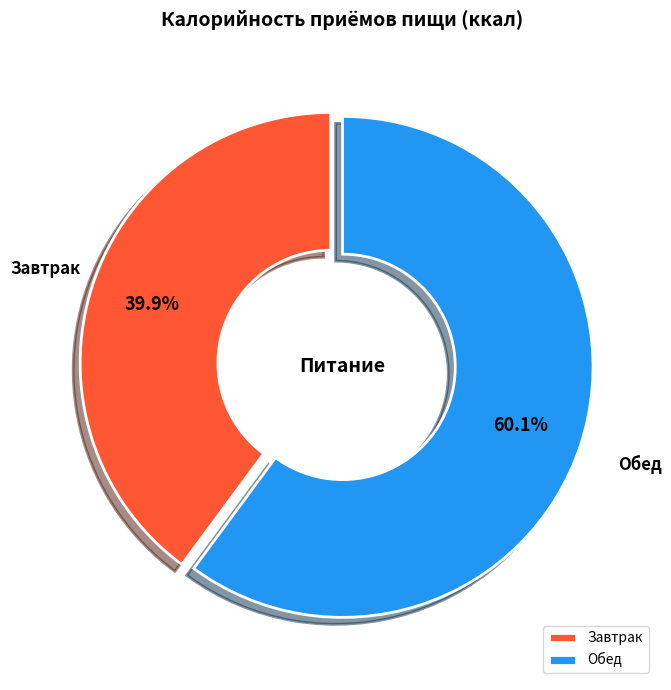

What is the total percentage of Обед and Завтрак?

100.0%